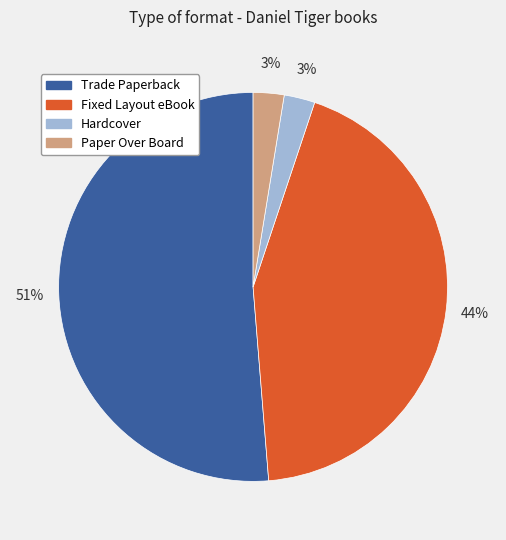

To the nearest percent, what percentage of the pie is Paper Over Board?

3%